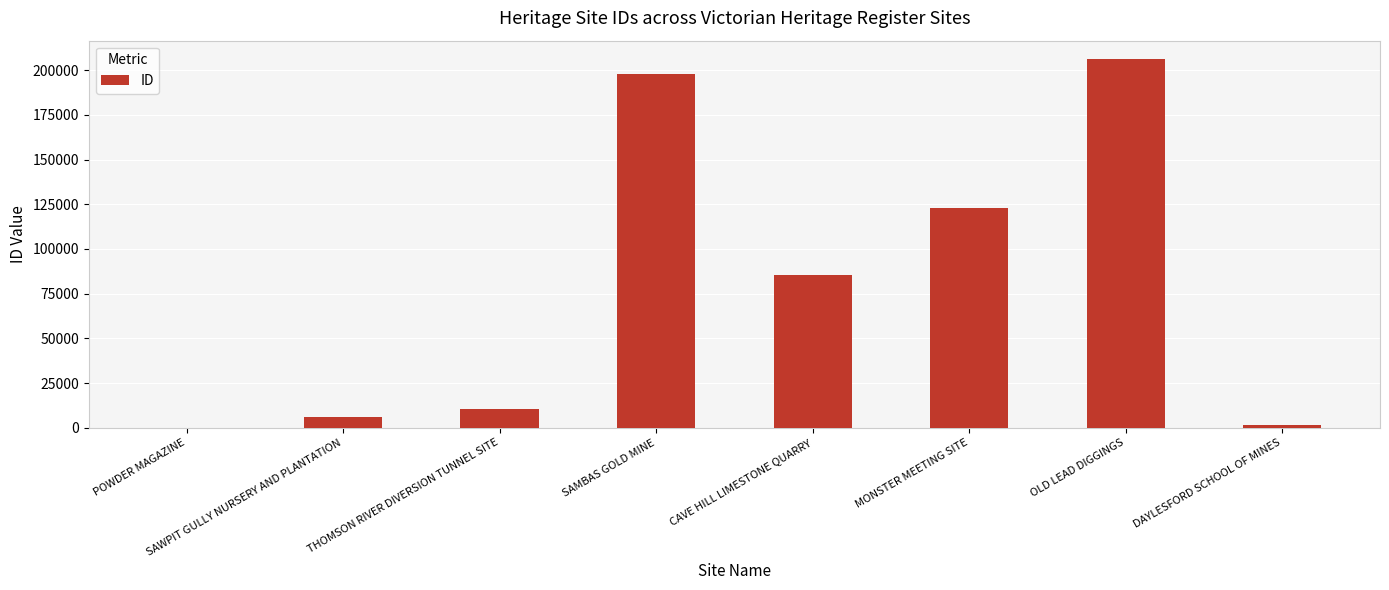

How many data points does each series have?

8